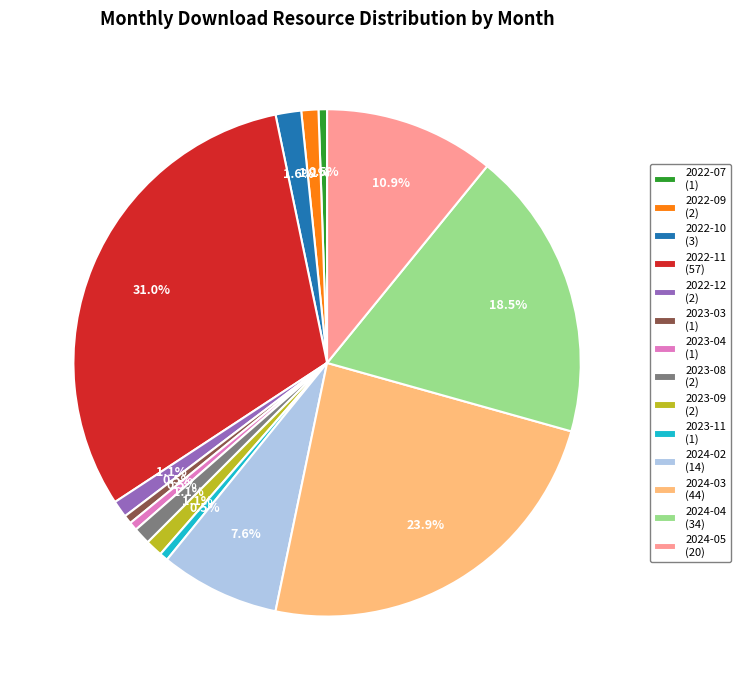

Does 2023-04 represent more than half of the total?

No